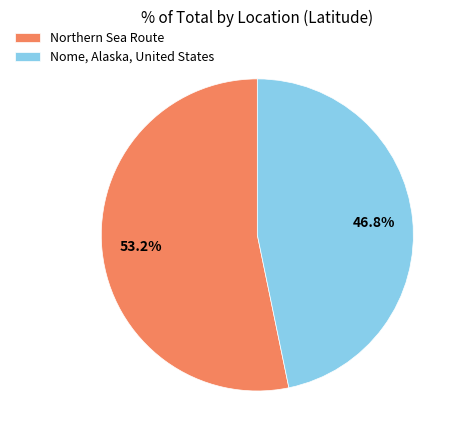

What is the ratio of the value at Nome, Alaska, United States to the value at Northern Sea Route?

0.9